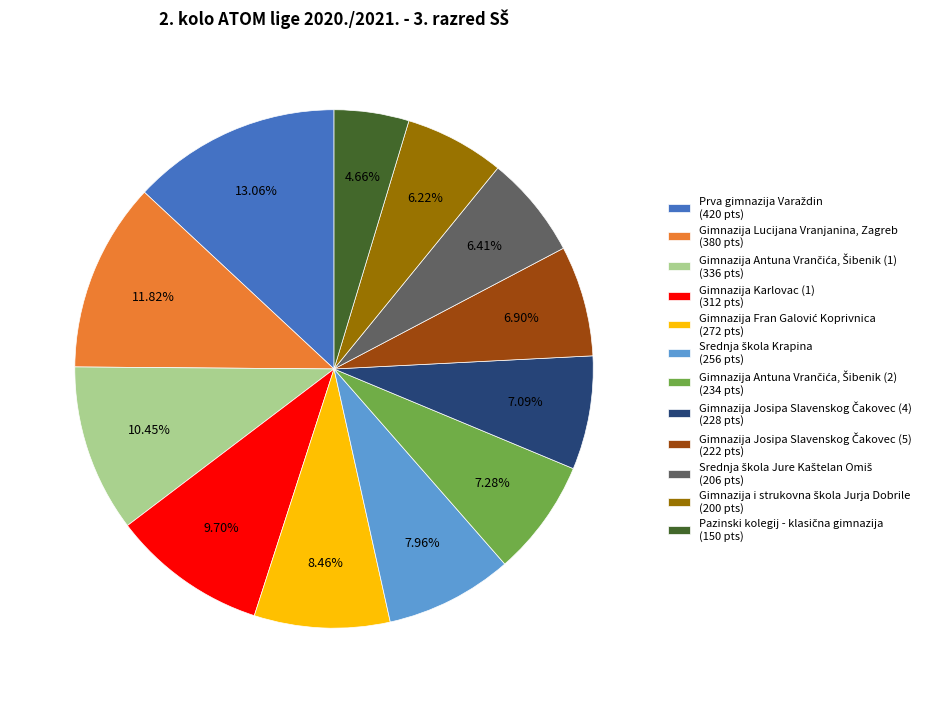

Is there a majority slice in this chart?

No